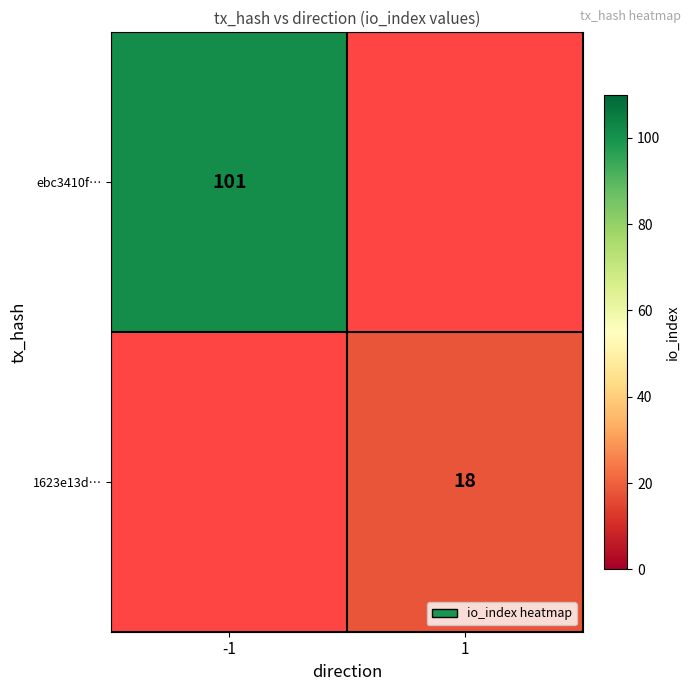

The value of 1623e13d… at 1 is 24. True or false?

False